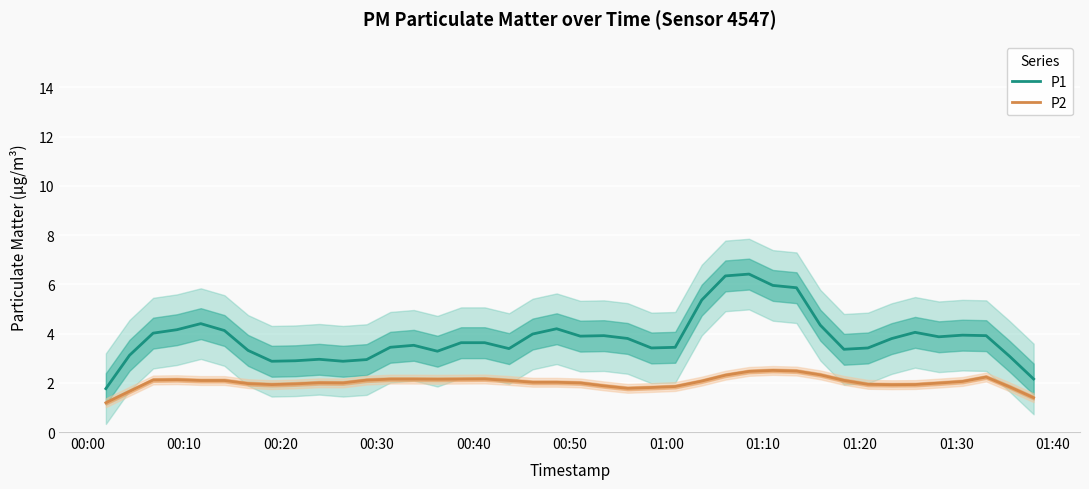

Is this an area chart (filled region under the line)?

No